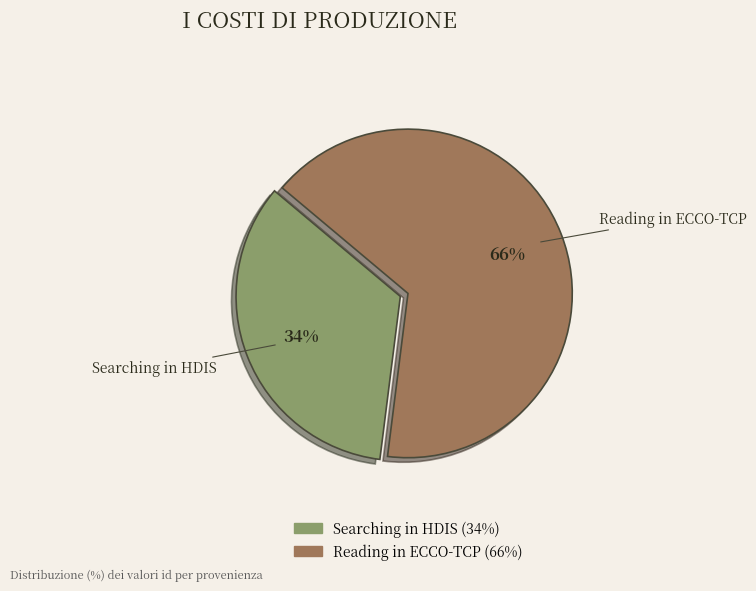

To the nearest percent, what is the difference between the largest and smallest slice percentages?

32%